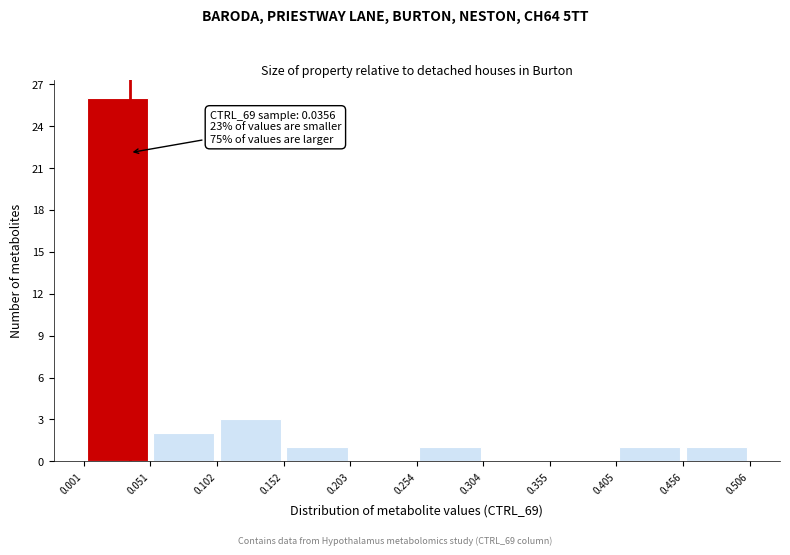

Which range on the x-axis has the tallest bar?

0.001 to 0.051